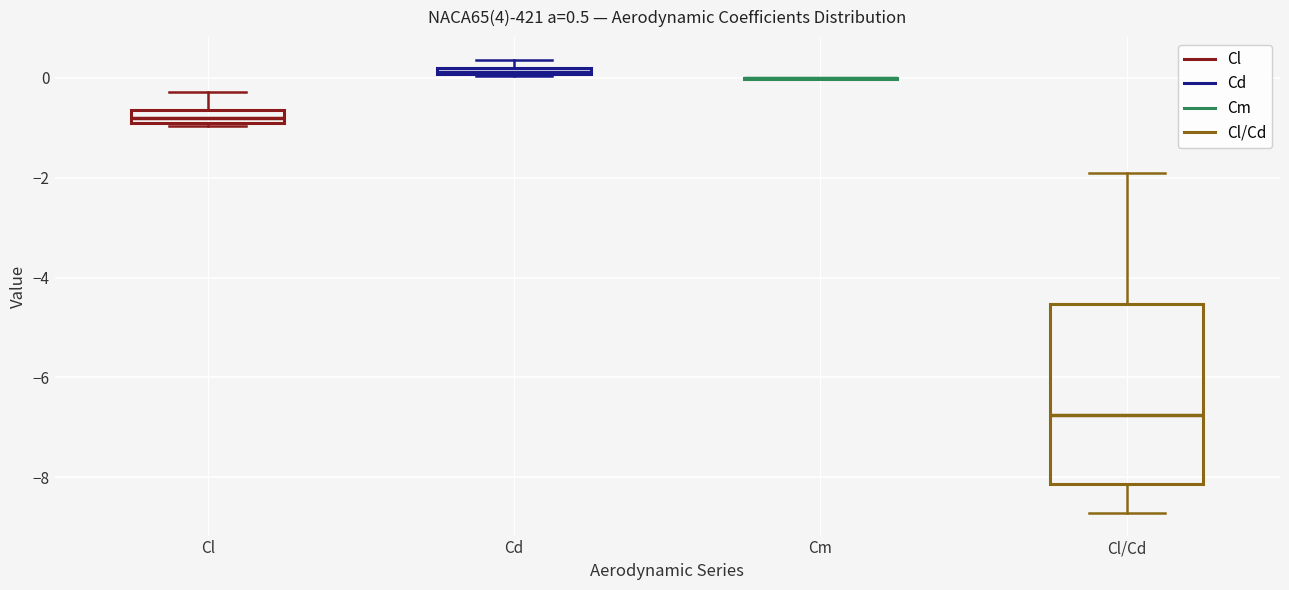

Comparing the boxes themselves (not the whiskers), which one is the tallest?

Cl/Cd